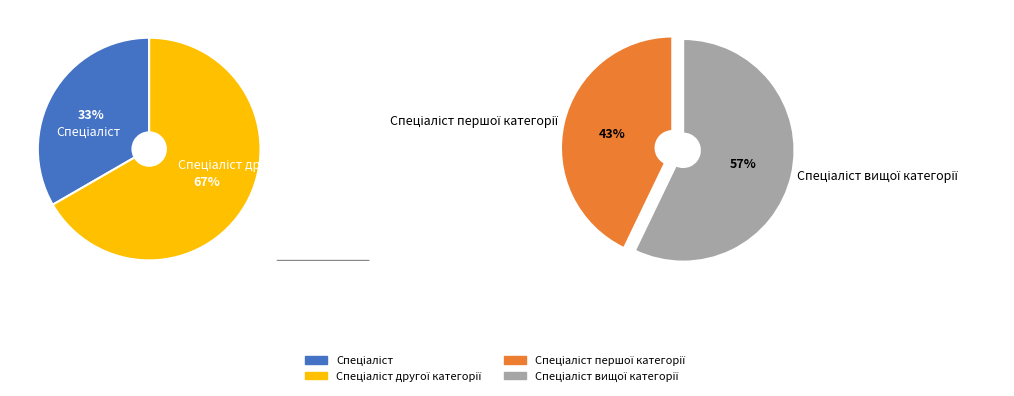

Approximately how many times larger is the value at Спеціаліст compared to Спеціаліст другої категорії?

0.5